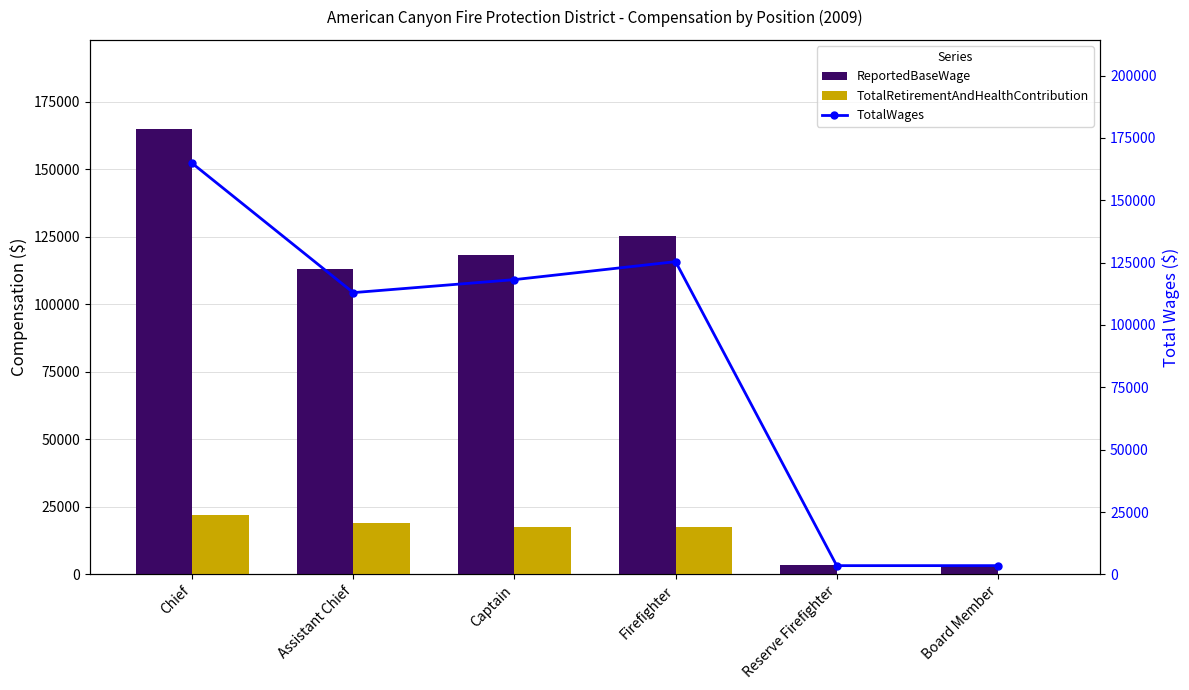

What is the value of the TotalRetirementAndHealthContribution bar at the 1st from the left?

21904